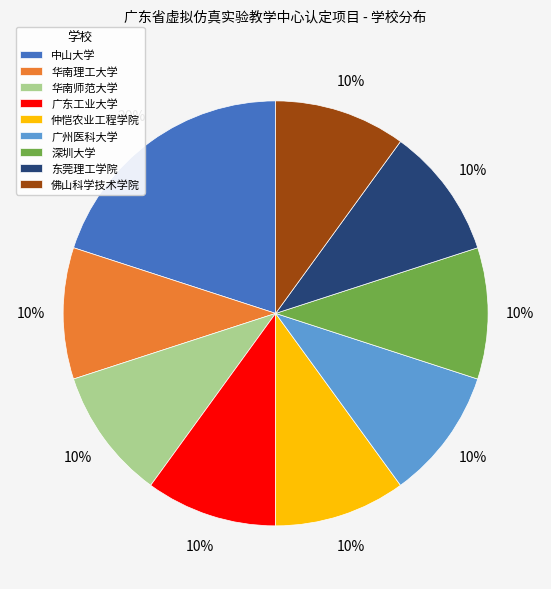

True or false: 仲恺农业工程学院 accounts for 10% of the total.

True